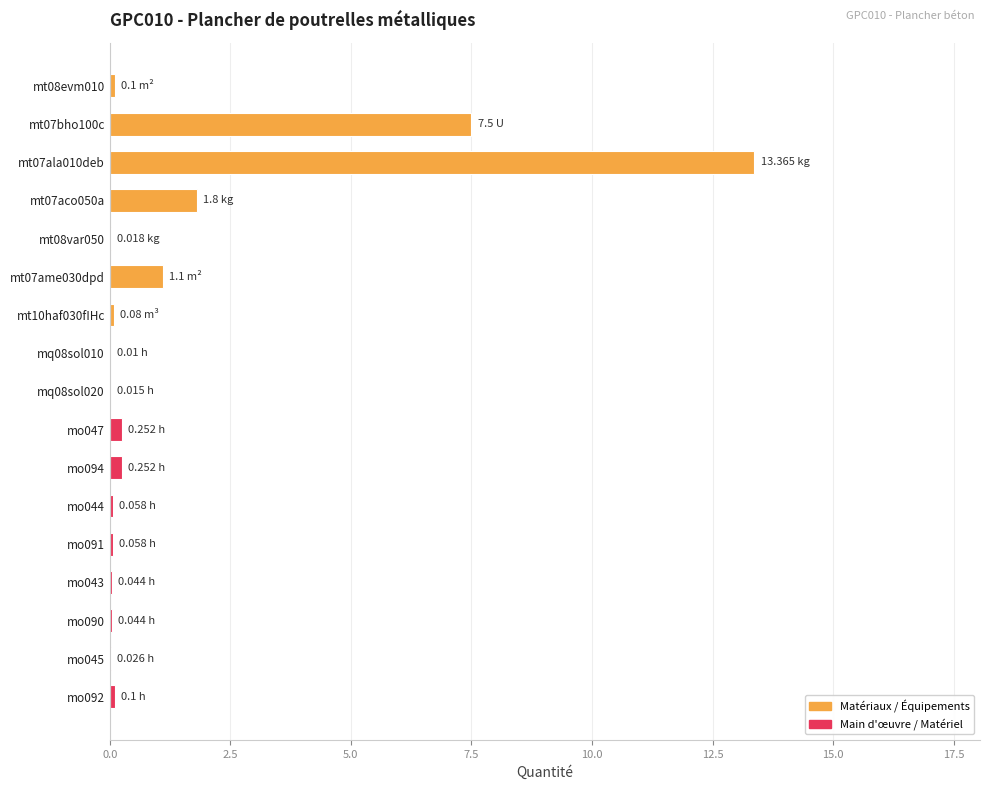

How many distinct data groups are displayed?

1